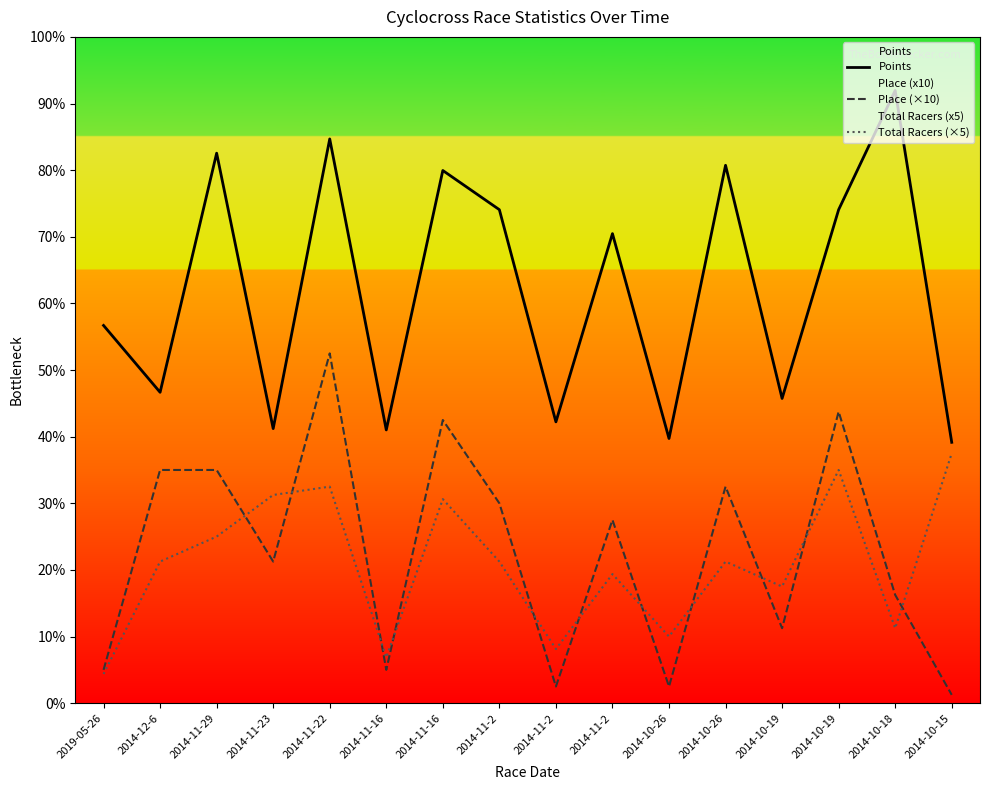

Reading left to right, transcribe all the data shown in this chart.

Points: 453.5	373.3	660.4	329.7	677.5	328.1	639.6	592.5	337.8	563.8	317.8	645.8	365.9	592.5	735.7	313.2
Place (×10): 40.0	280.0	280.0	170.0	420.0	40.0	340.0	240.0	20.0	220.0	20.0	260.0	90.0	350.0	130.0	10.0
Total Racers (×5): 35.0	170.0	200.0	250.0	260.0	55.0	245.0	170.0	65.0	155.0	80.0	170.0	140.0	280.0	90.0	300.0